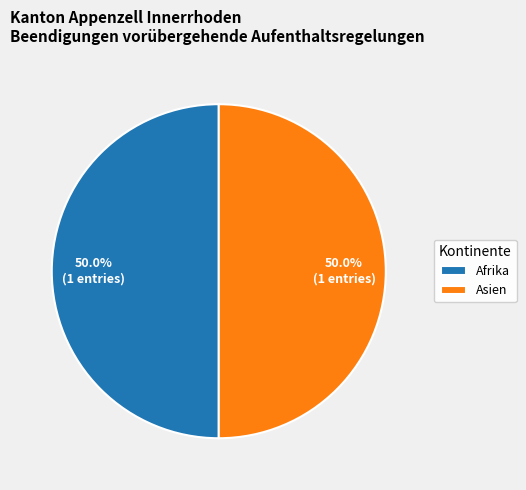

What is the total percentage of Asien and Afrika?

100.0%